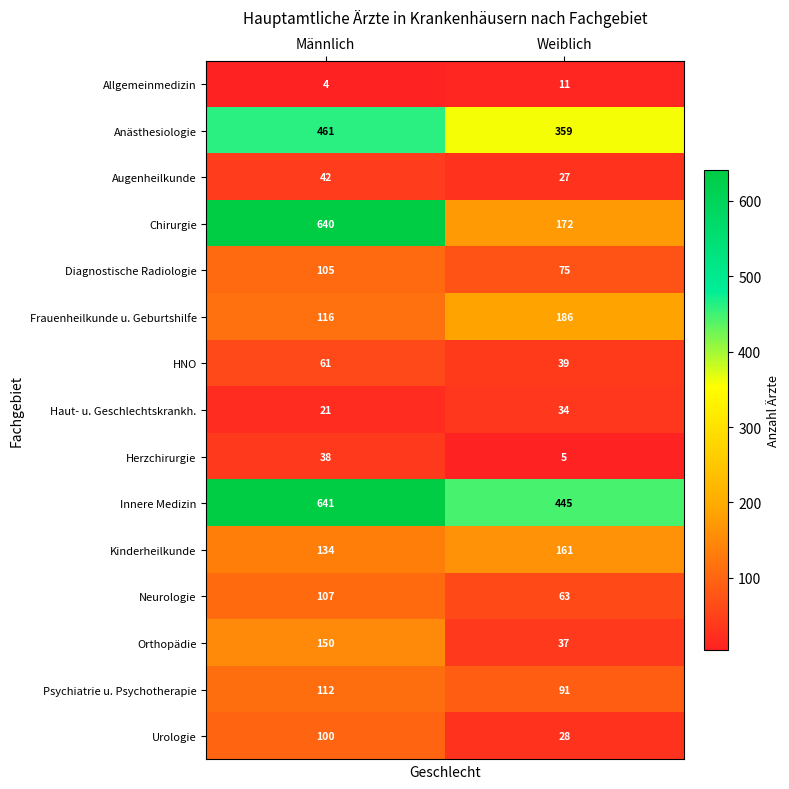

List the series in order of their peak value, lowest first.

Allgemeinmedizin, Haut- u. Geschlechtskrankh., Herzchirurgie, Augenheilkunde, HNO, Urologie, Diagnostische Radiologie, Neurologie, Psychiatrie u. Psychotherapie, Orthopädie, Kinderheilkunde, Frauenheilkunde u. Geburtshilfe, Anästhesiologie, Chirurgie, Innere Medizin